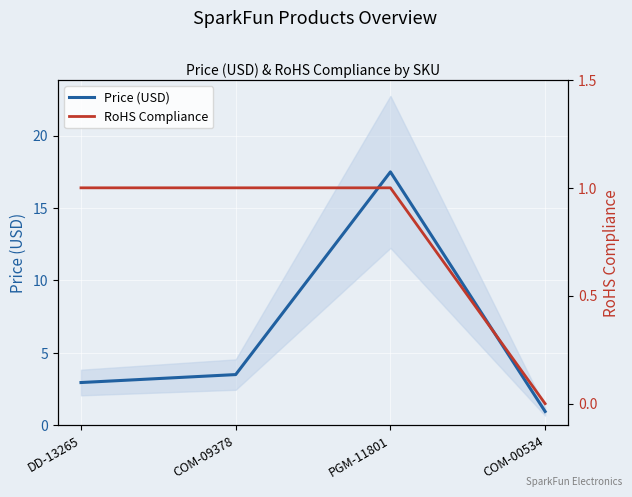

Reading left to right, extract all data points from this chart.

Price (USD): 3.0	3.5	17.5	0.9
RoHS Compliance: 1.0	1.0	1.0	0.0